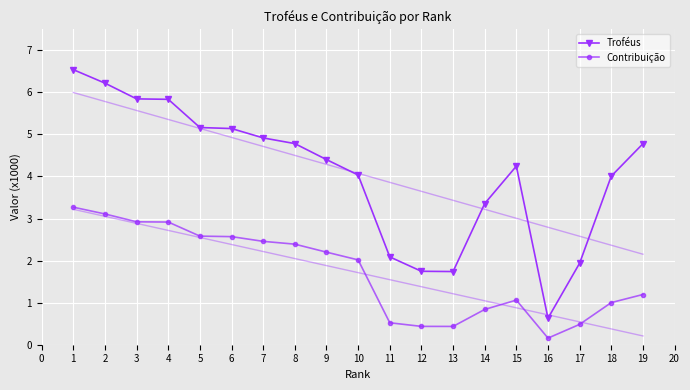

True or false: Contribuição and Troféus intersect in this chart.

False